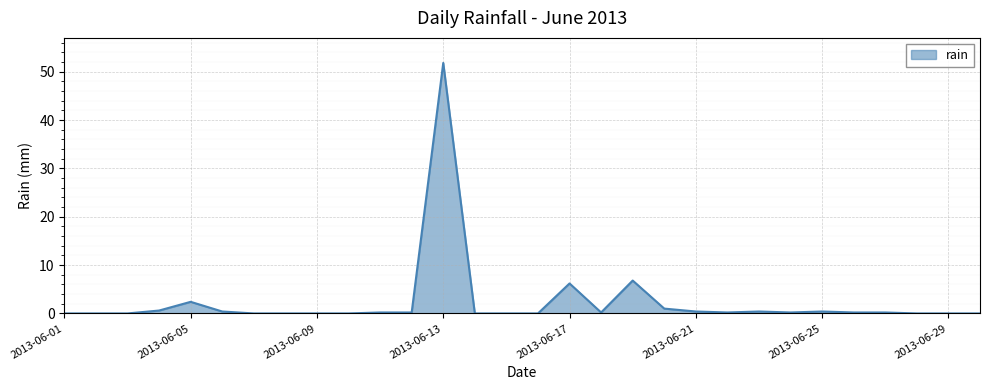

True or false: there are more than 2 points higher than both neighbors.

True